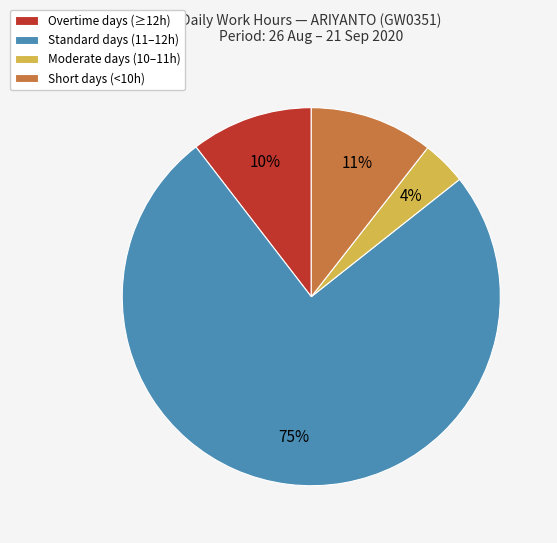

Which category has the smallest portion of the pie?

Moderate days (10–11h)